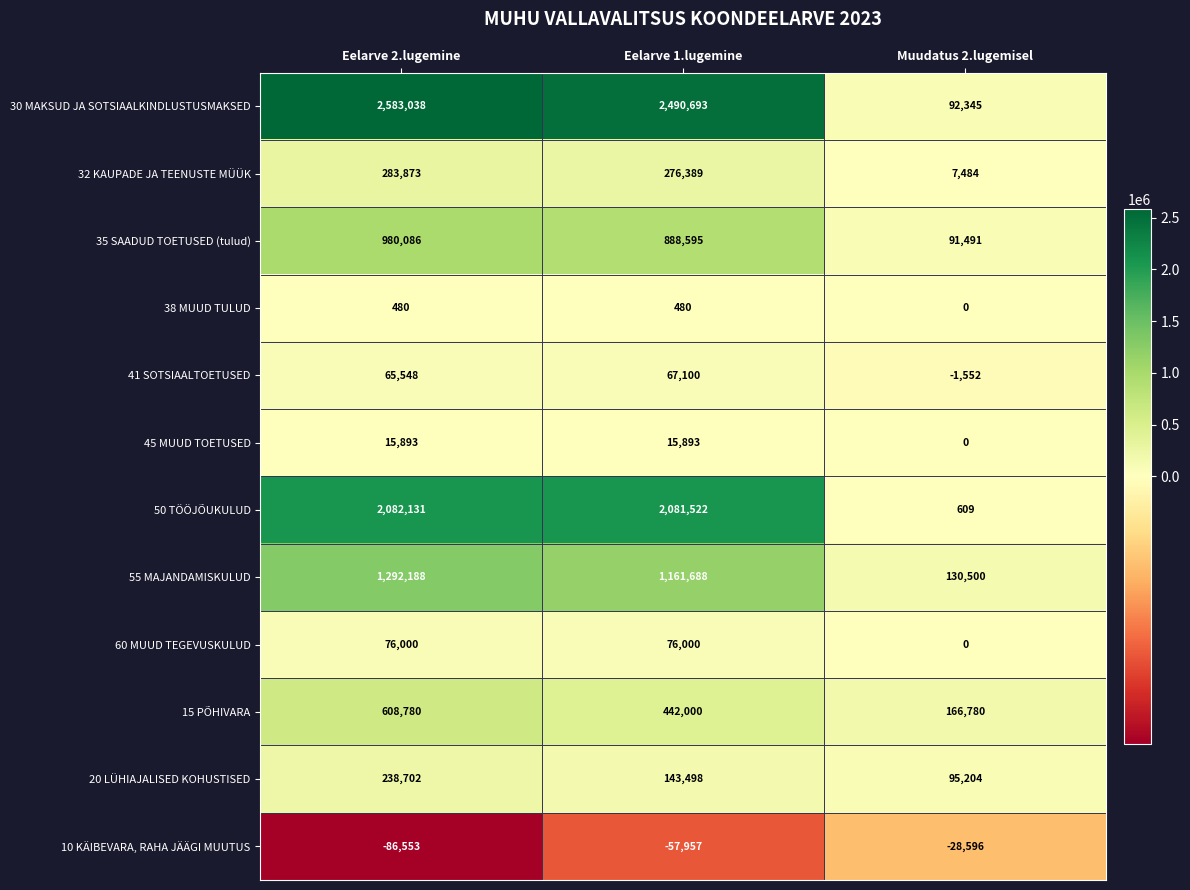

At how many categories does at least one series exceed 1858499?

2